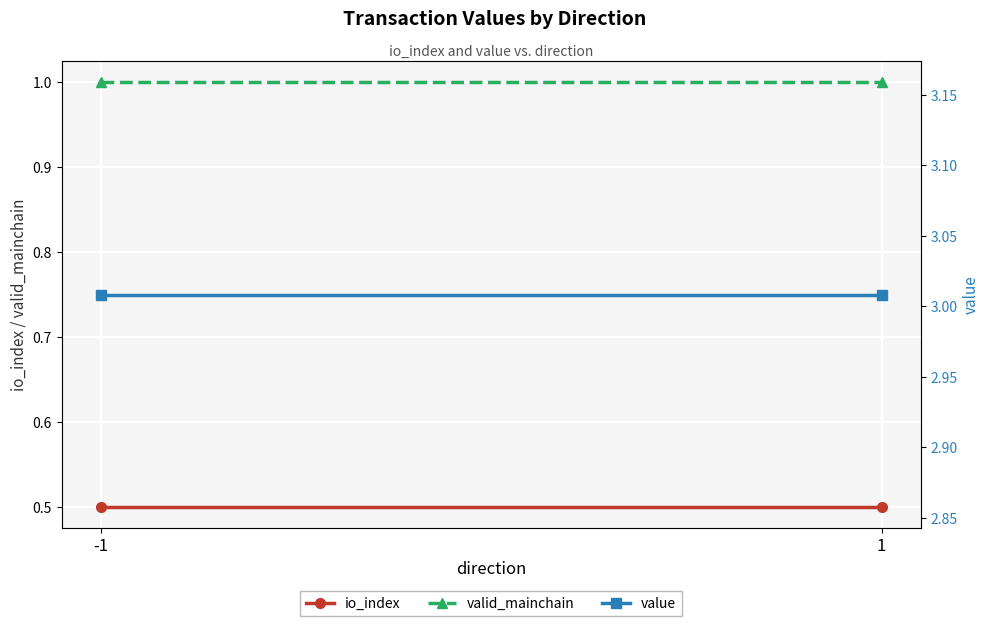

Reading left to right, list all the values displayed in this chart.

io_index: 0.5	0.5
valid_mainchain: 1.0	1.0
value: 3.0	3.0